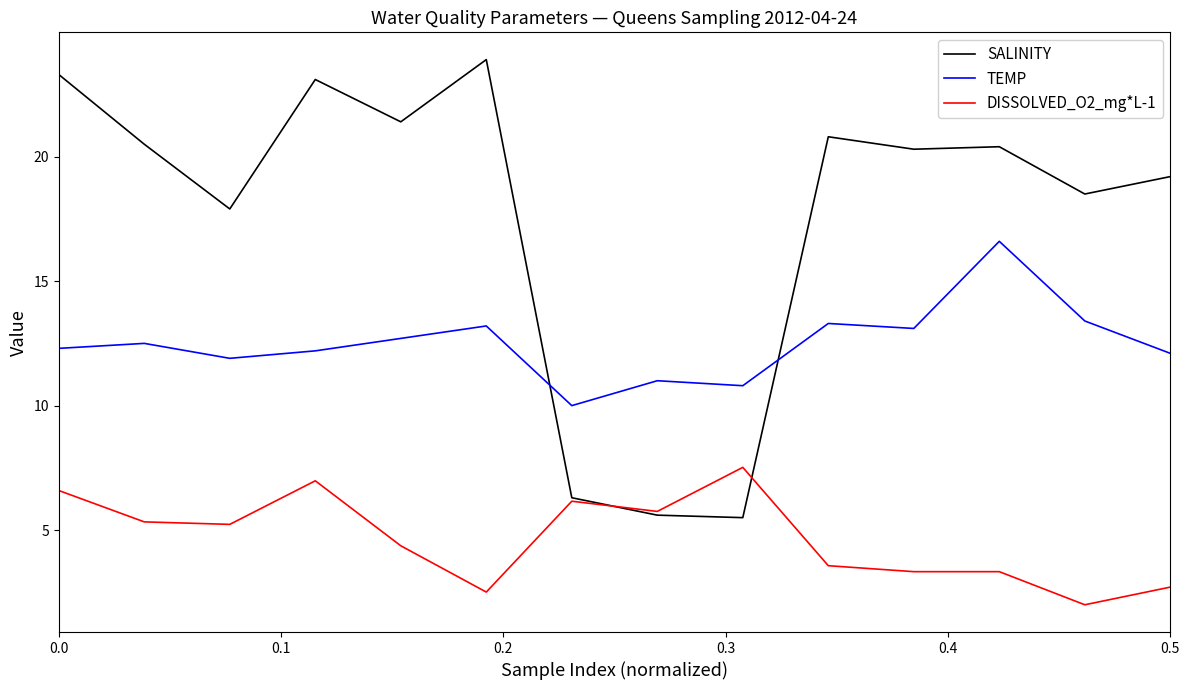

True or false: TEMP and DISSOLVED_O2_mg*L-1 intersect in this chart.

False